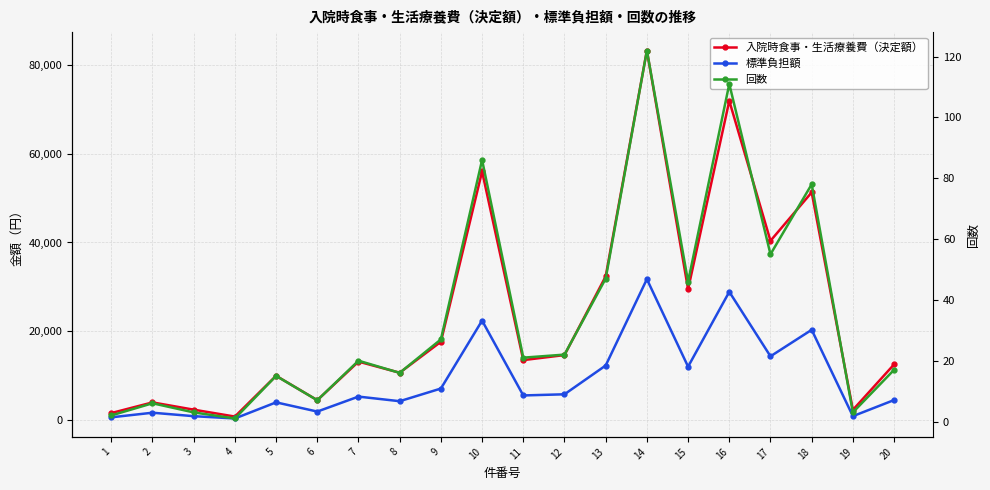

What is the sum of the 回数 values at 18 and 4?

79